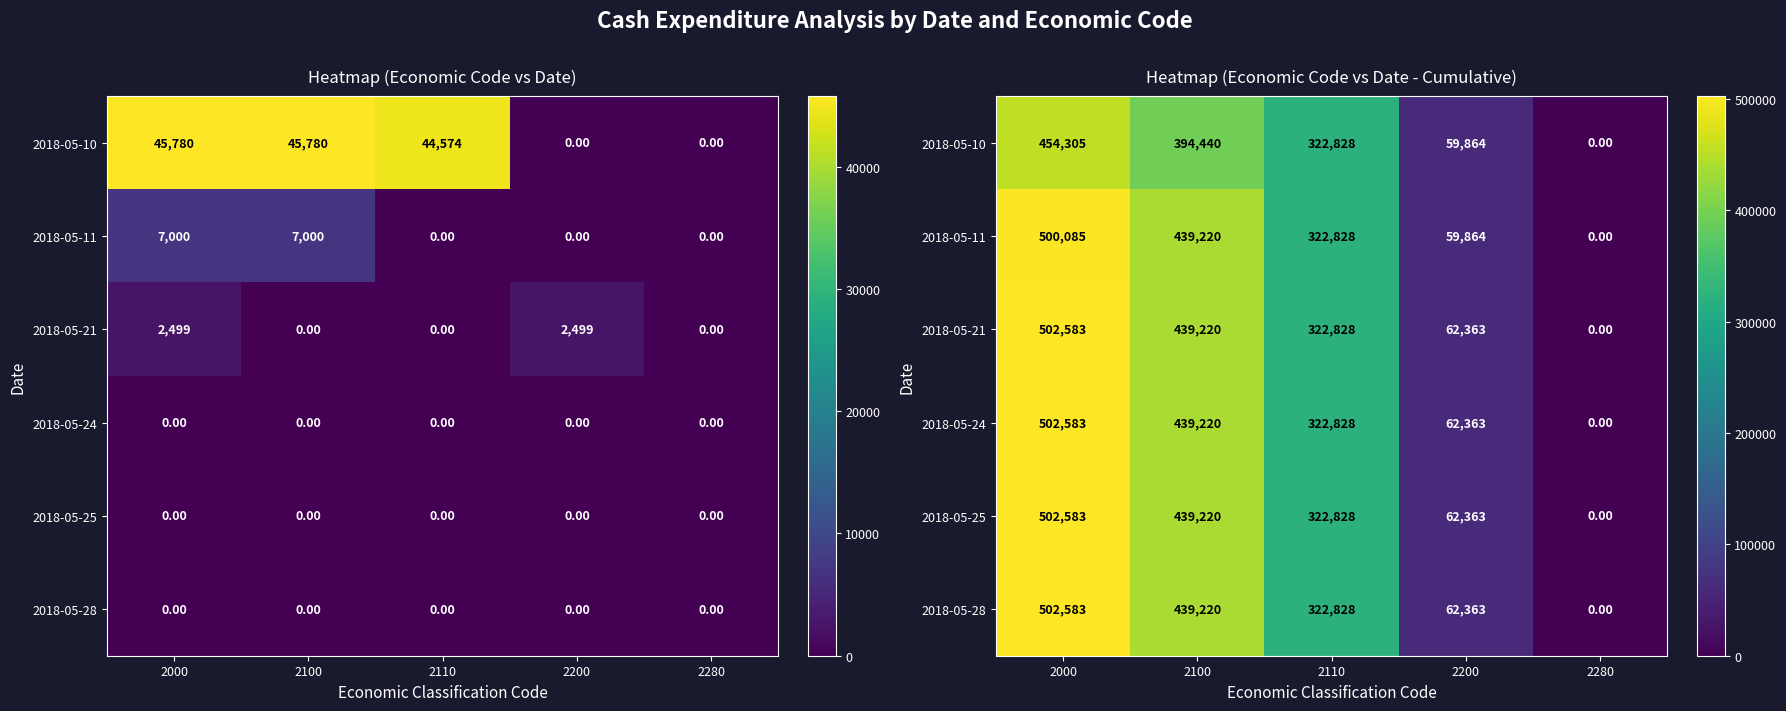

At which category is the sum across all series the highest?

2000